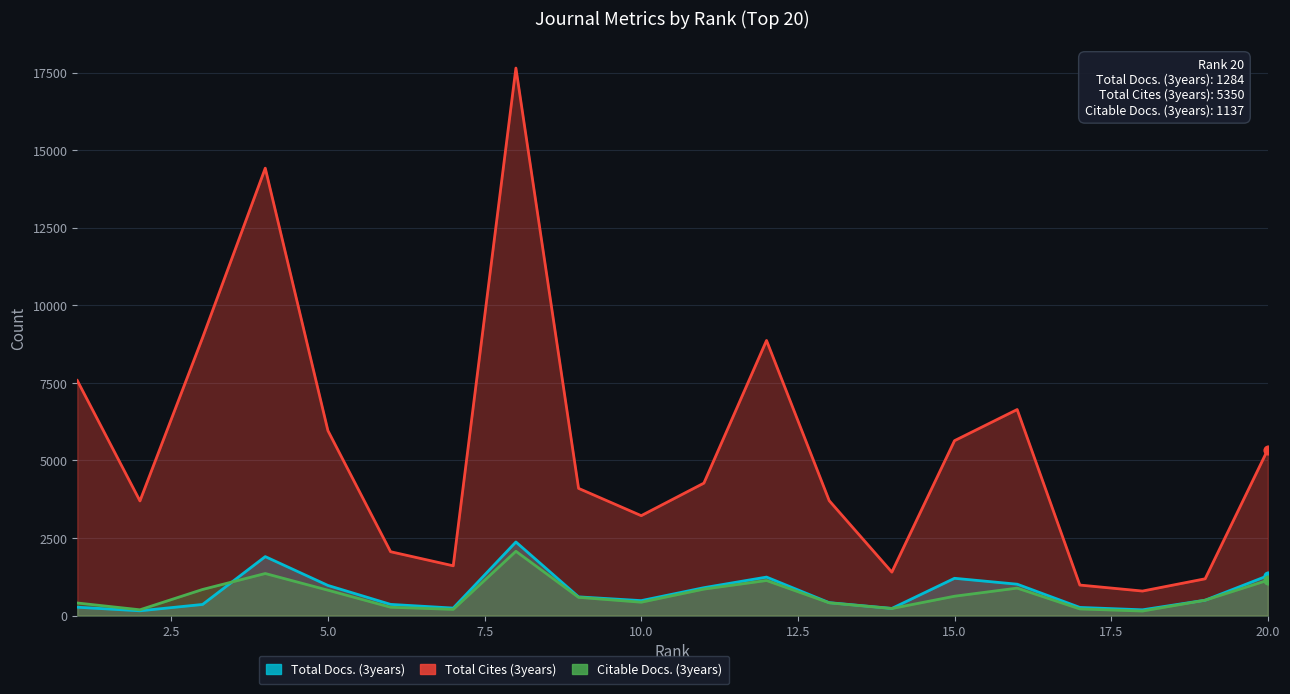

Which series contains the highest Y value?

Total Cites (3years)